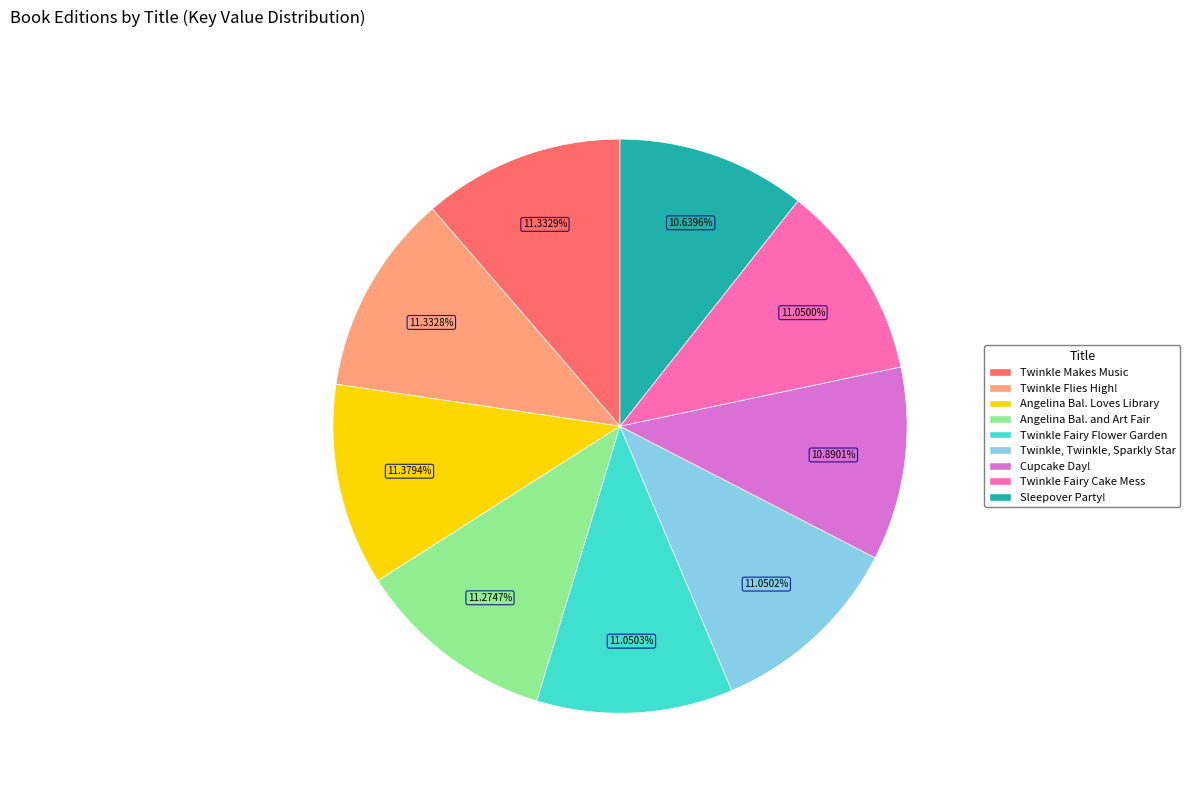

Is there any slice that represents more than half of the pie?

No